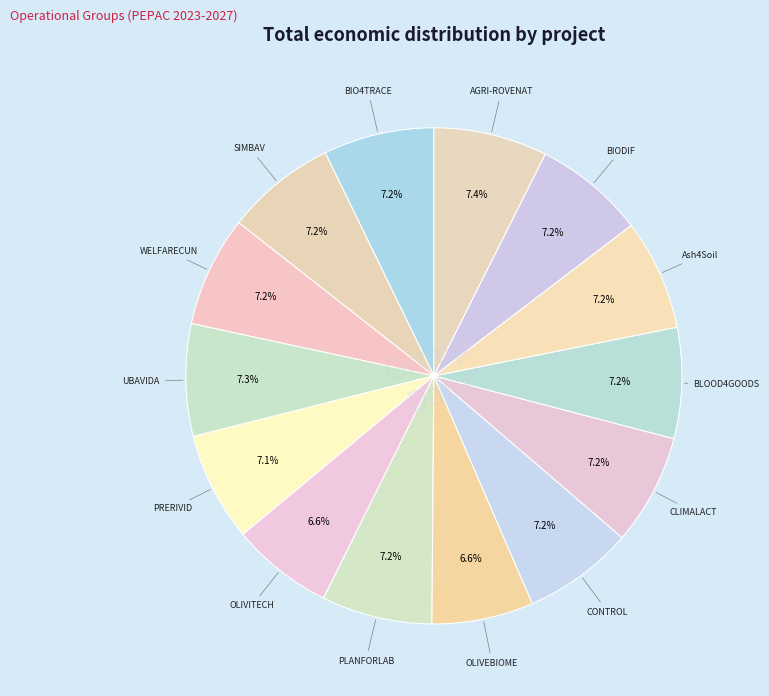

How many slices are in this pie chart?

14